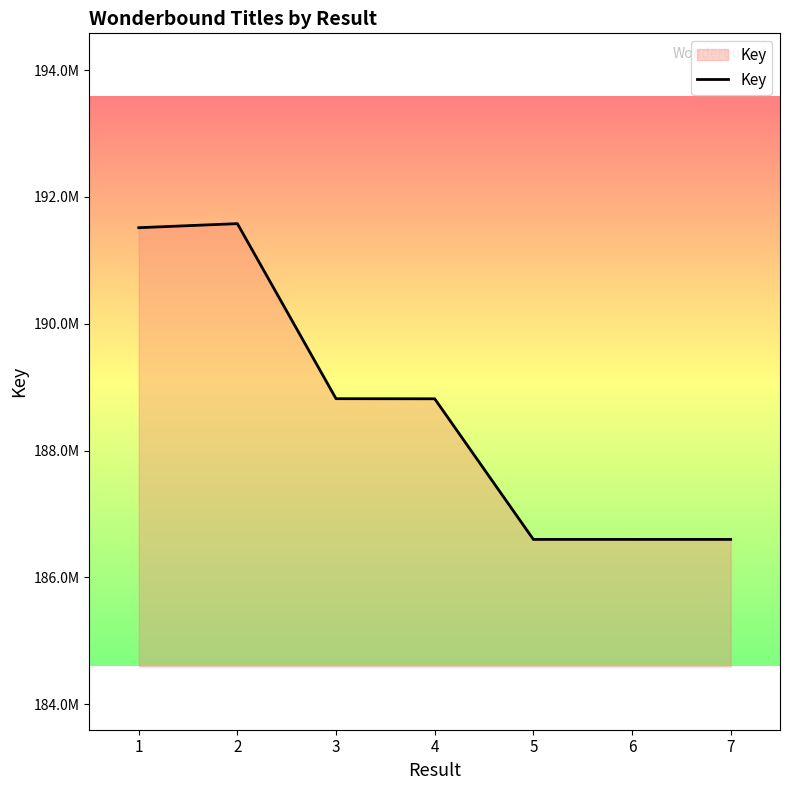

Is this an area chart (filled region under the line)?

Yes